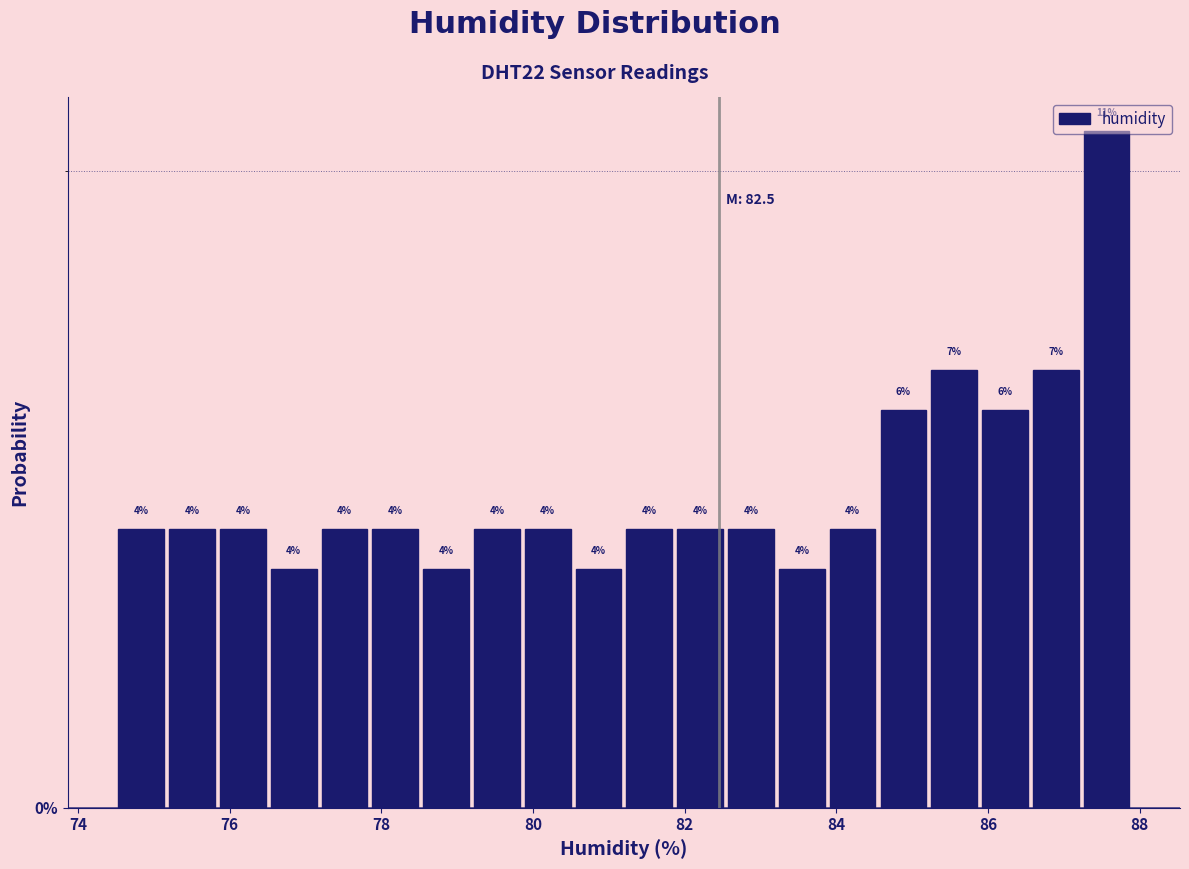

Around what value on the x-axis is the tallest bar? Give the approximate position of its centre, as read against the axis.

87.6